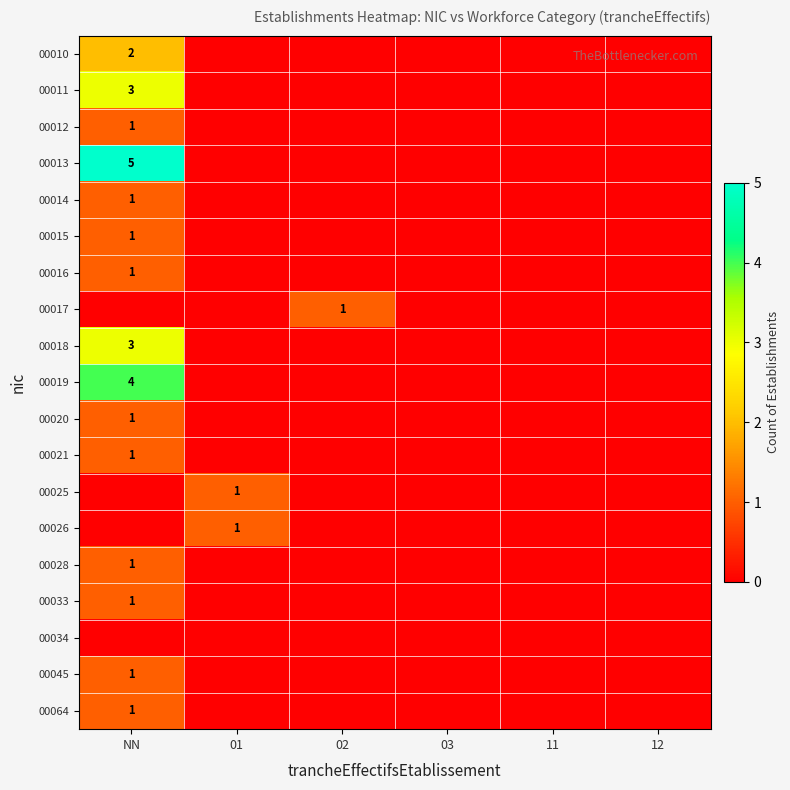

Is it true that 00045 equals 1 at NN?

True